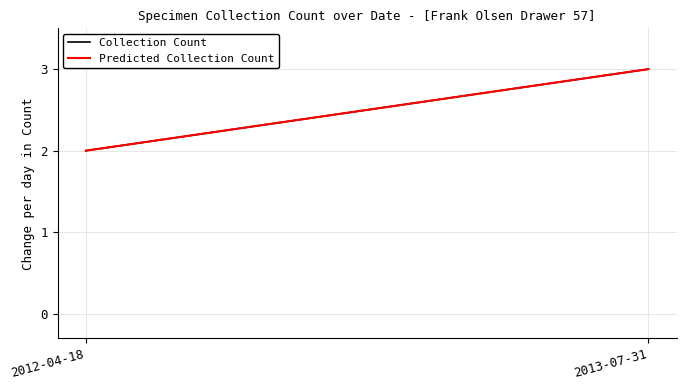

True or false: Predicted Collection Count has a value of 2 at 2012-04-18.

True